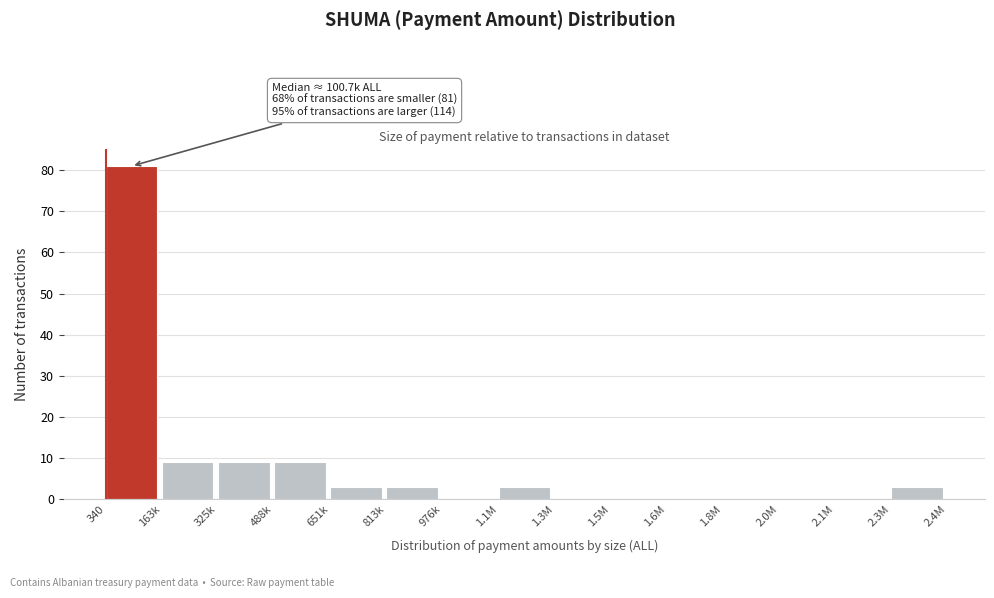

Reading left to right, what are all the values shown in this chart?

340=81	163k=9	325k=9	488k=9	651k=3	813k=3	976k=0	1.1M=3	1.3M=0	1.5M=0	1.6M=0	1.8M=0	2.0M=0	2.1M=0	2.3M=3